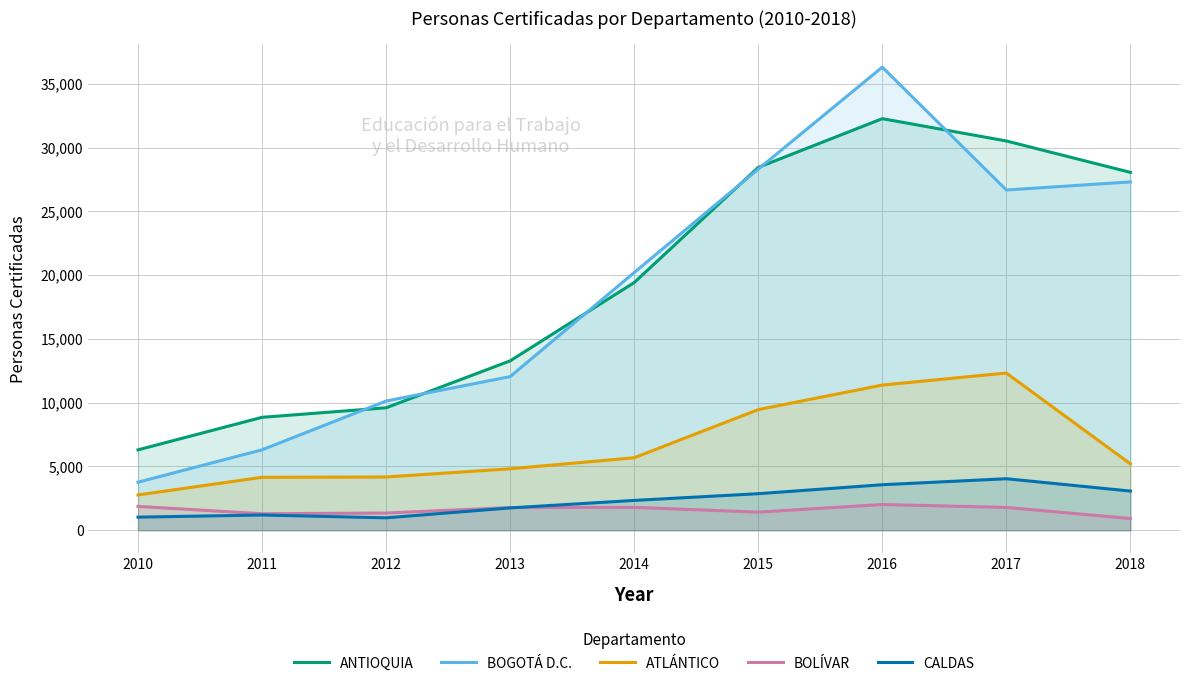

In BOLÍVAR, how many points are lower than both neighbors (excluding endpoints)?

2